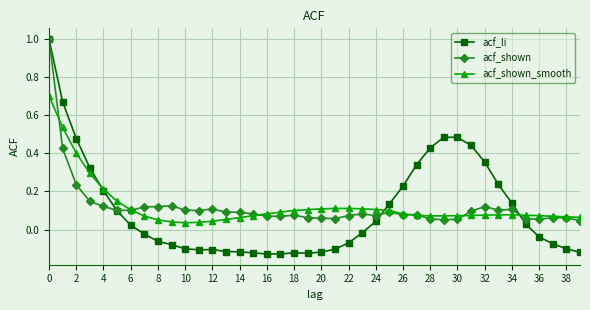

At how many categories does at least one series exceed 0?

40